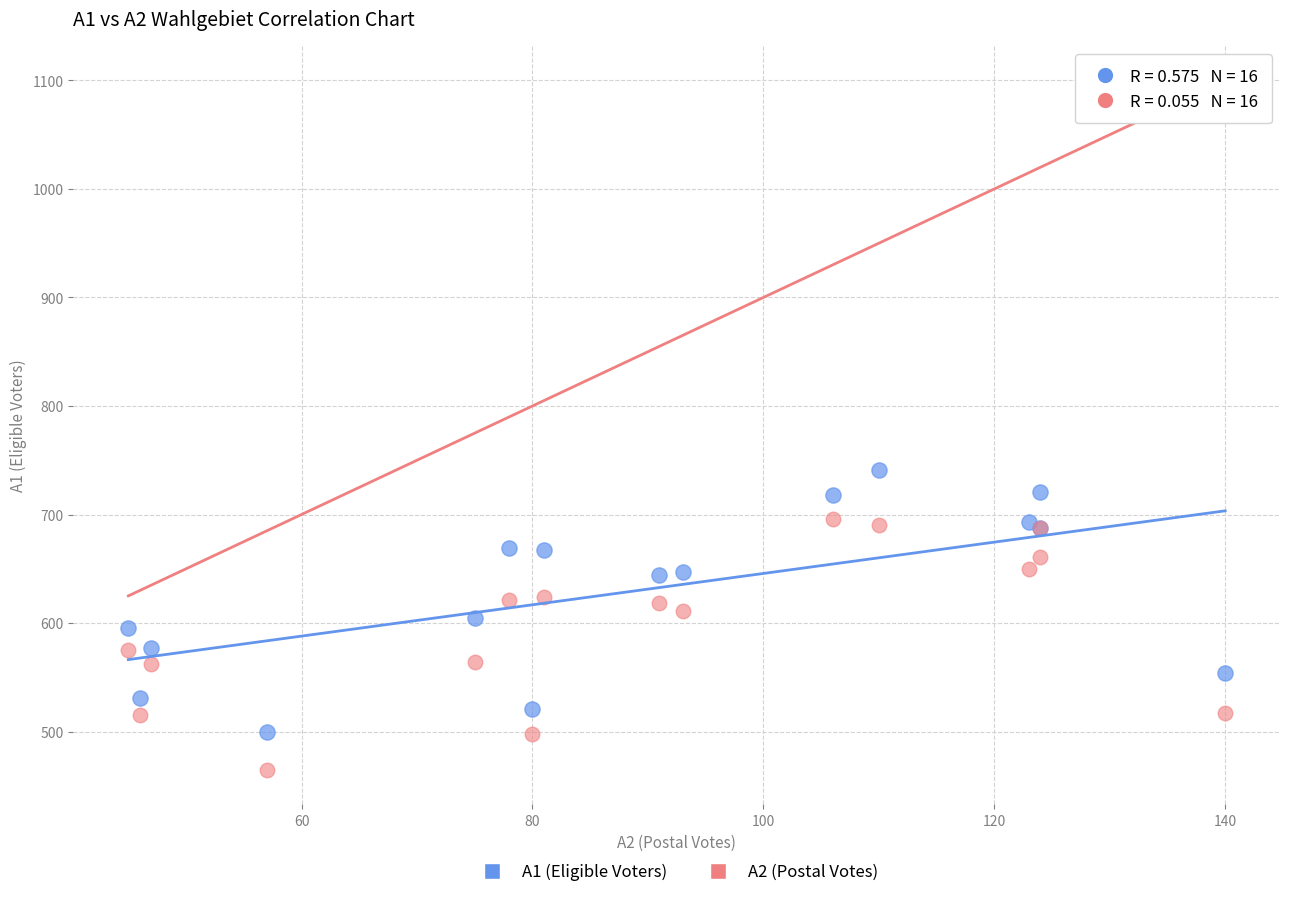

What is the X range (max minus min) for the scatter plot?

95.0